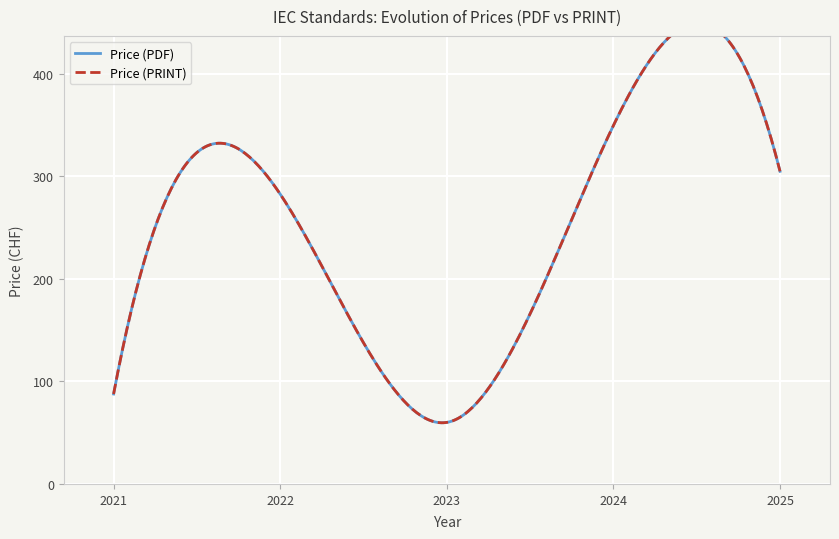

Which has a higher value, 2022 or 2021?

2022